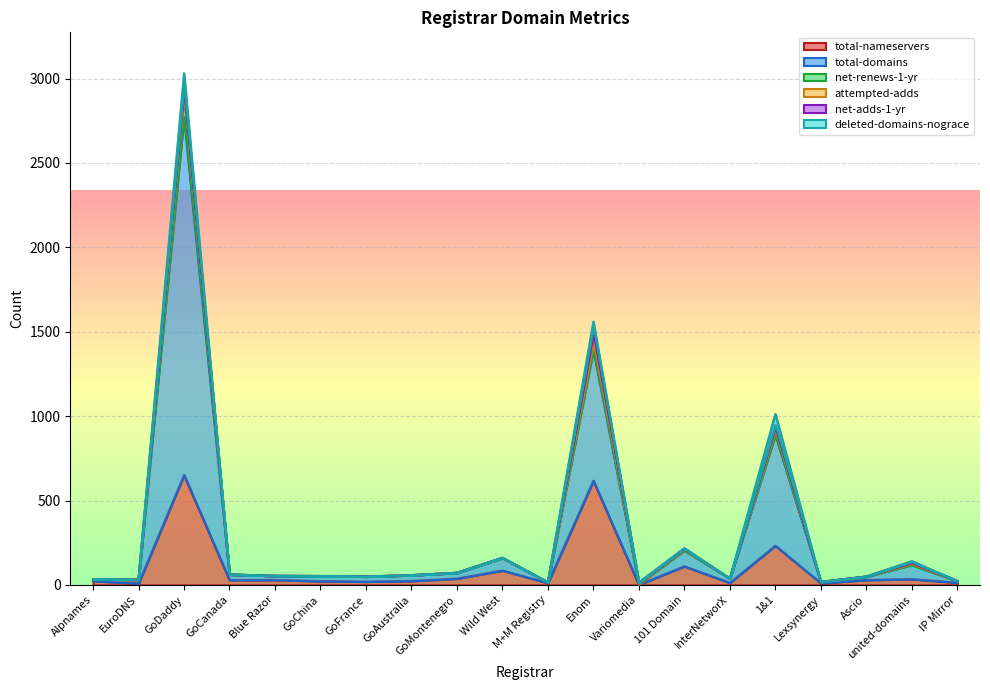

What are all the series names shown in the legend?

total-nameservers, total-domains, net-renews-1-yr, attempted-adds, net-adds-1-yr, deleted-domains-nograce